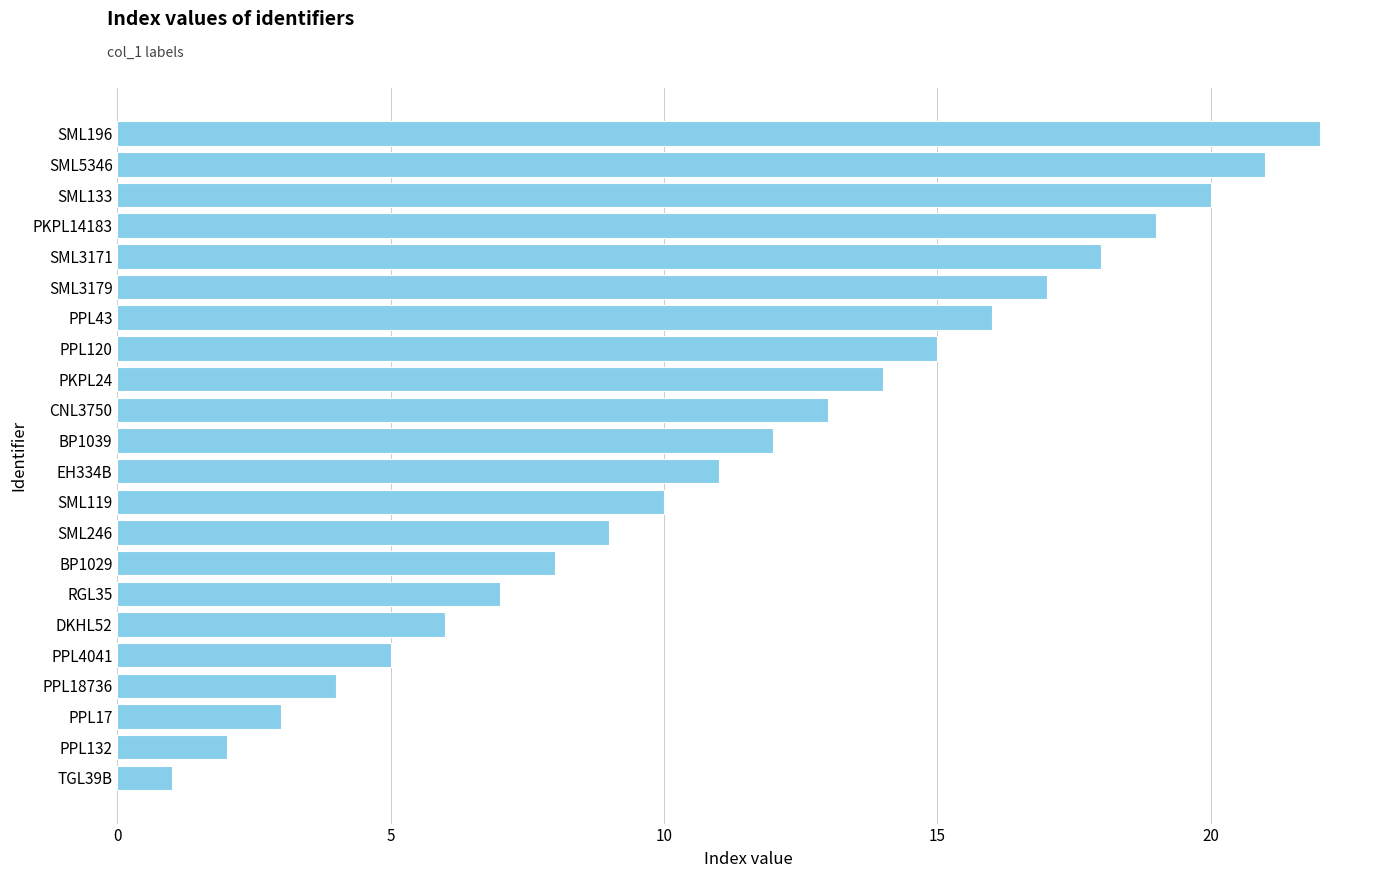

How many data points are less than 12?

11